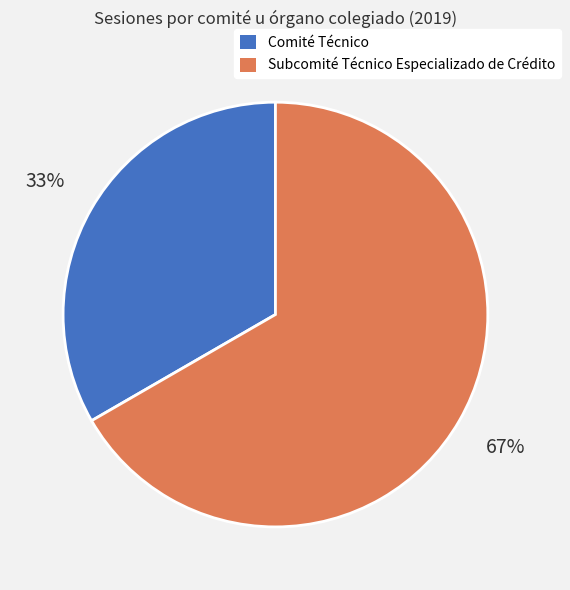

Count the number of slices in the pie.

2